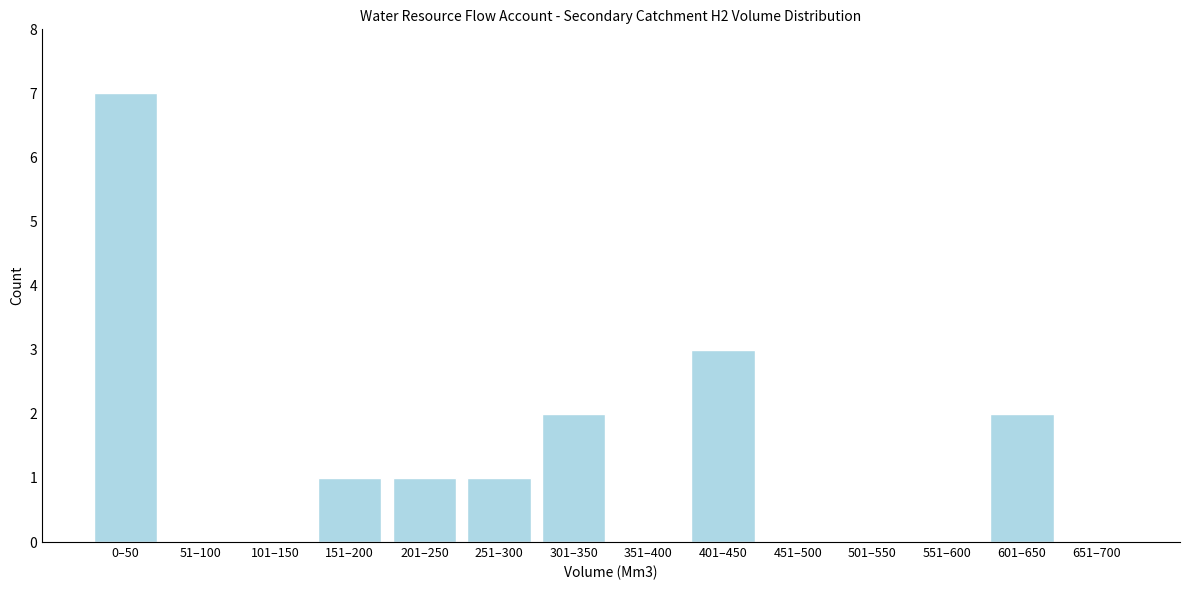

Reading left to right, list all the values displayed in this chart.

0–50=7	51–100=0	101–150=0	151–200=1	201–250=1	251–300=1	301–350=2	351–400=0	401–450=3	451–500=0	501–550=0	551–600=0	601–650=2	651–700=0